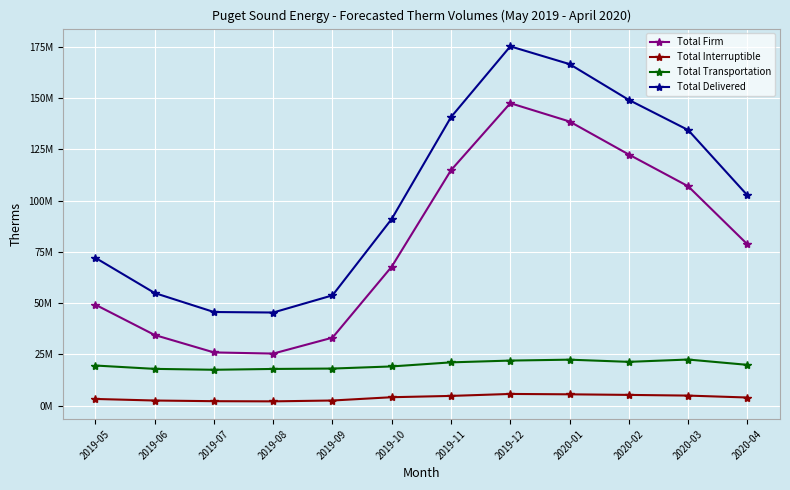

What is the average value of the Total Transportation series?

19964255